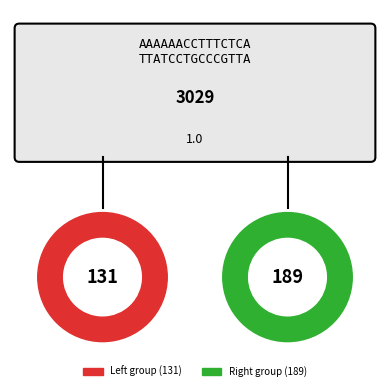

Is there a majority slice in this chart?

No